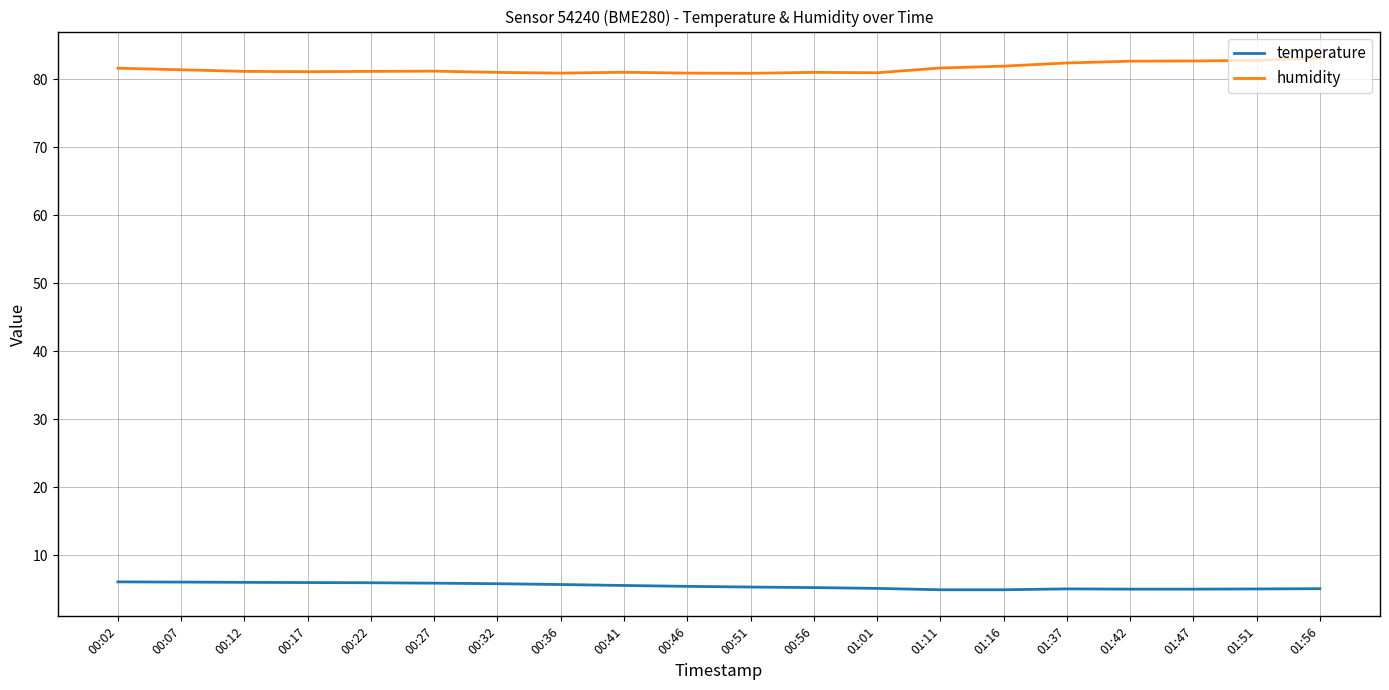

What is the difference between the second highest and minimum values in the temperature series?

1.1